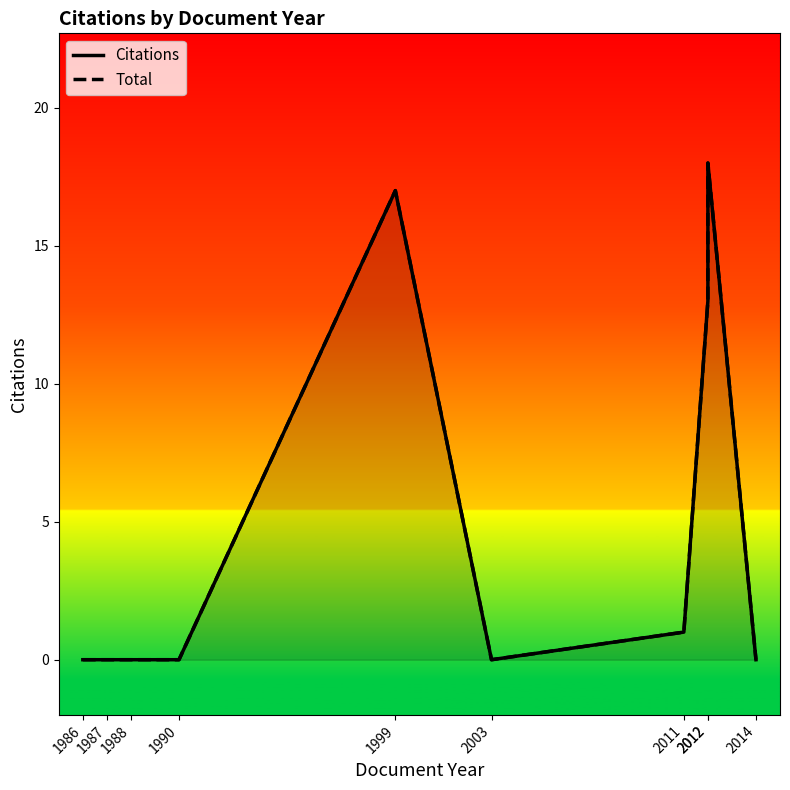

At which category does Total reach its first local valley?

2003